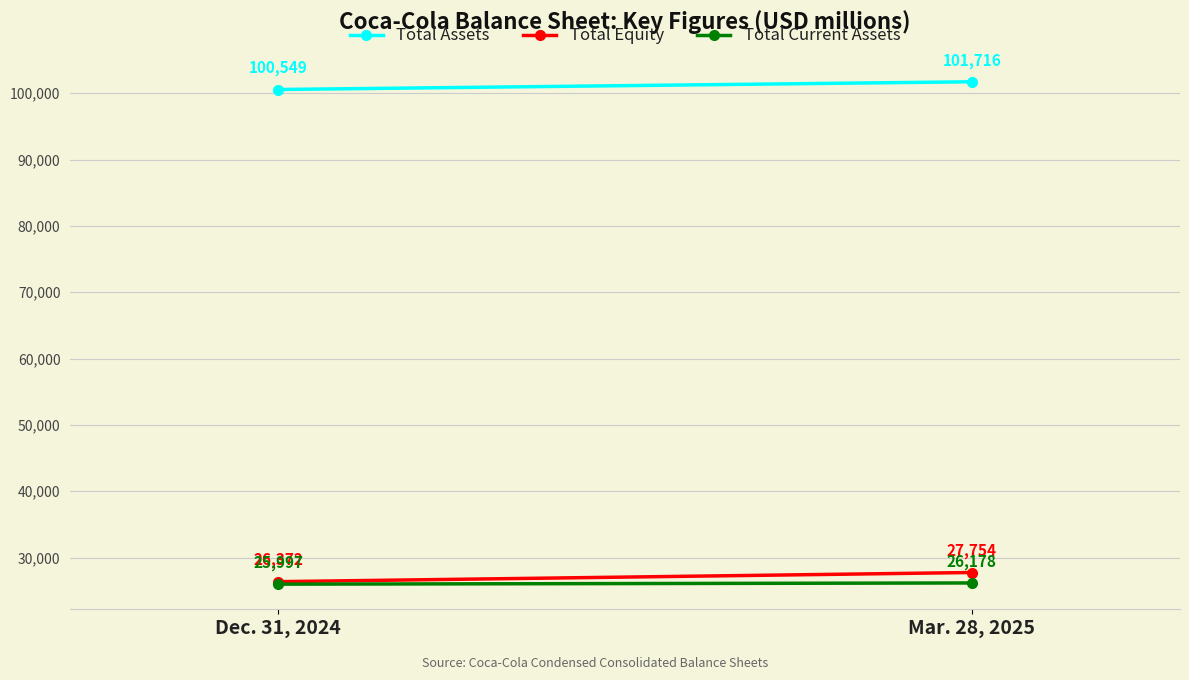

What are all the series names shown in the legend?

Total Assets, Total Equity, Total Current Assets